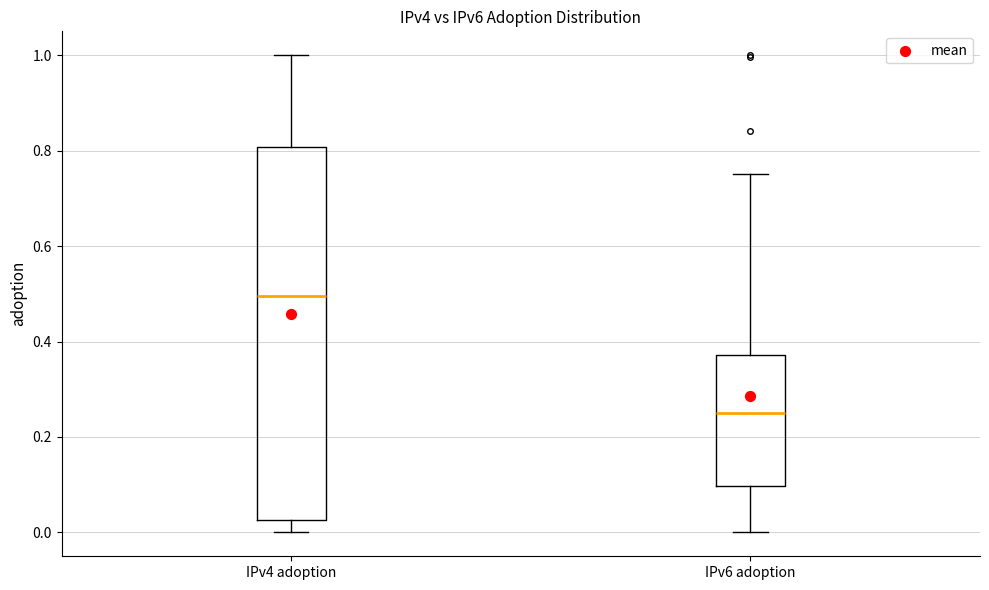

Reading left to right, transcribe this box plot: for each box, give where its median line is, the range the box spans, and where its two whiskers end, as read against the y-axis. The values are not printed on the chart, so give them approximately, as read against the axis.

IPv4 adoption: median 0.50, box 0.02 to 0.80, whiskers 0.00 to 1.00
IPv6 adoption: median 0.26, box 0.10 to 0.38, whiskers 0.00 to 0.76